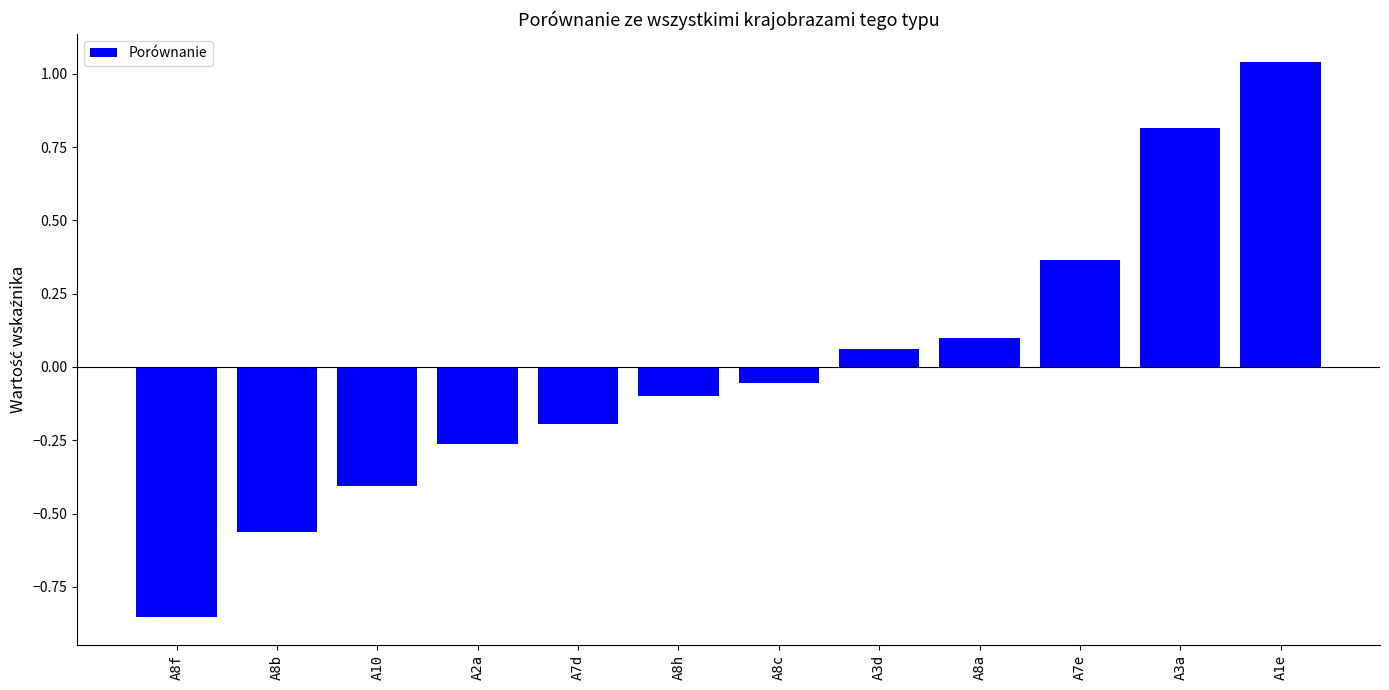

At which label does the data first exceed 0?

A3d